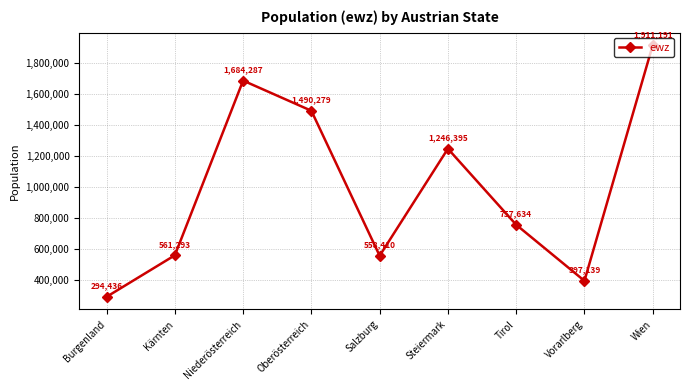

What is the maximum value shown in the chart?

1911191